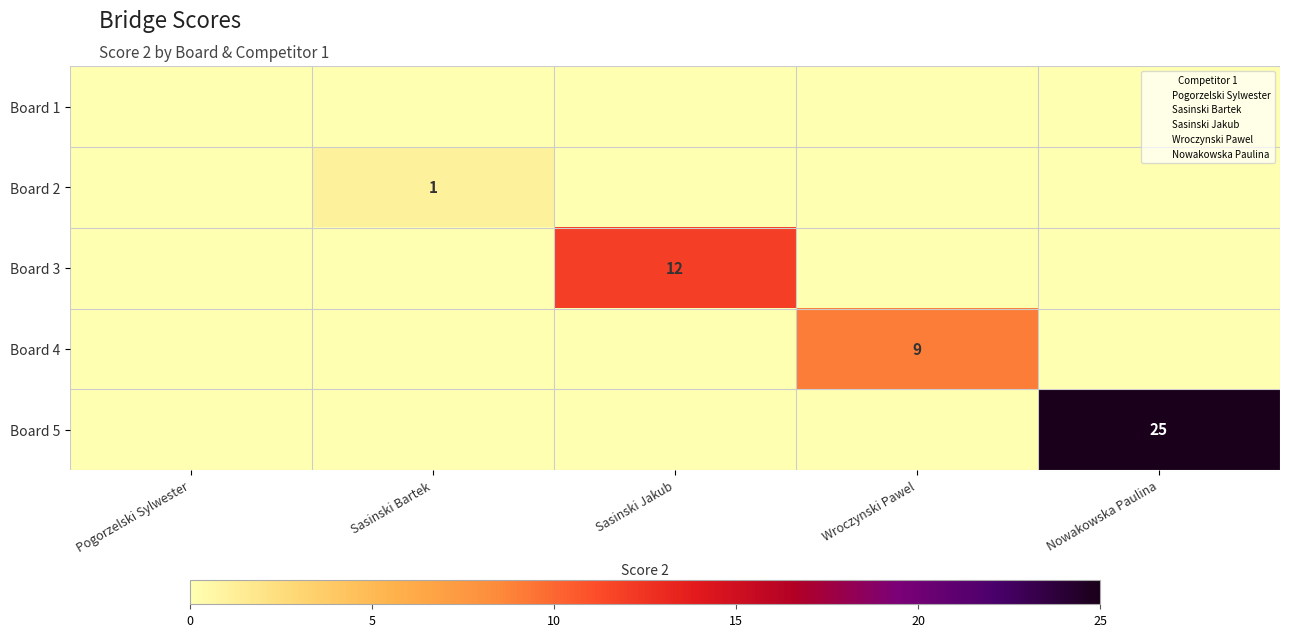

What is the highest value of the Board 3 series?

12